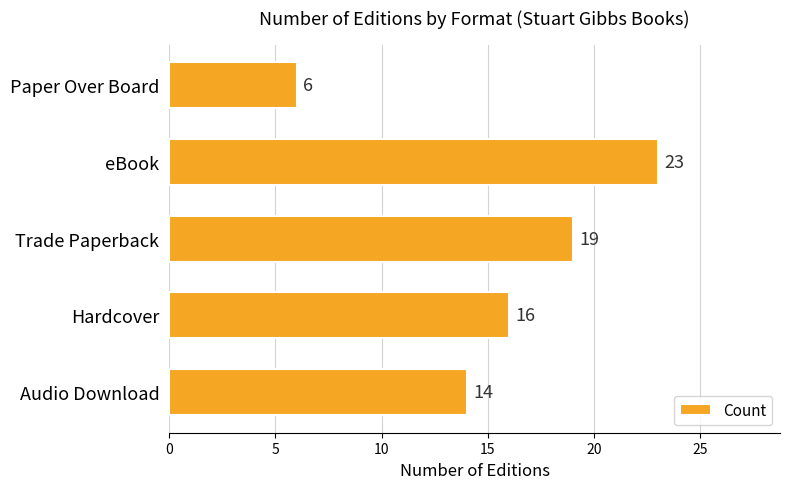

The value at Hardcover is 7. True or false?

False